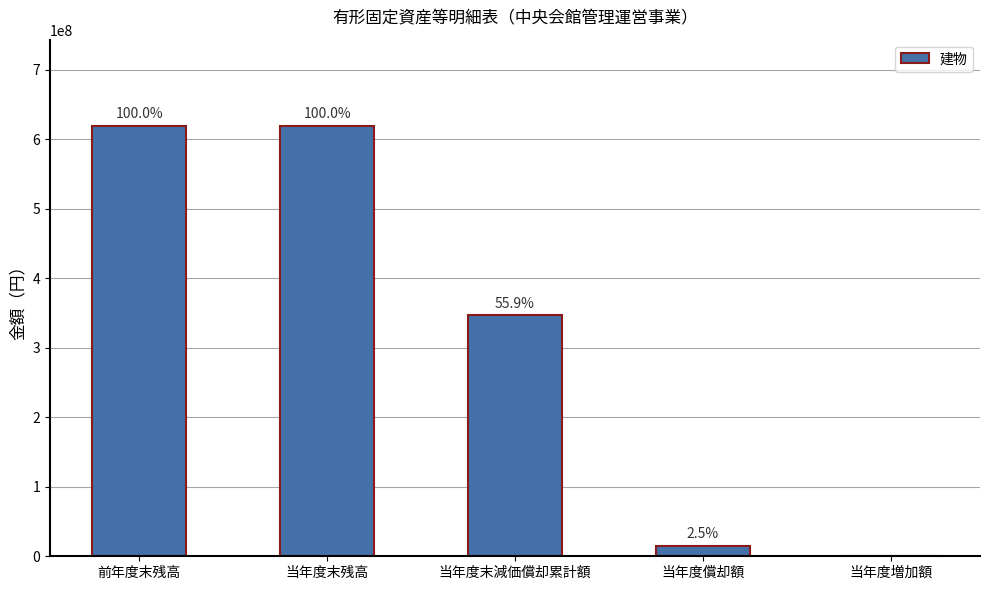

What is the difference between the second highest and minimum values?

619625193